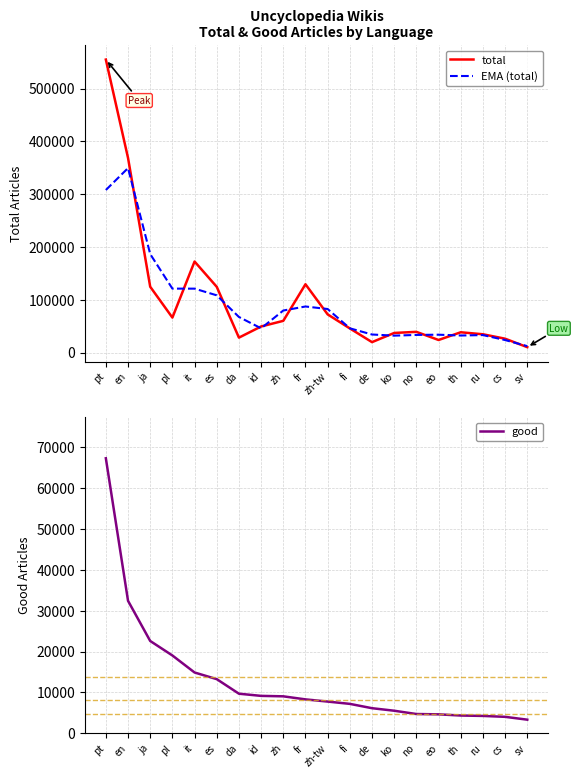

Between pl and da, which series saw the biggest shift?

EMA (total)